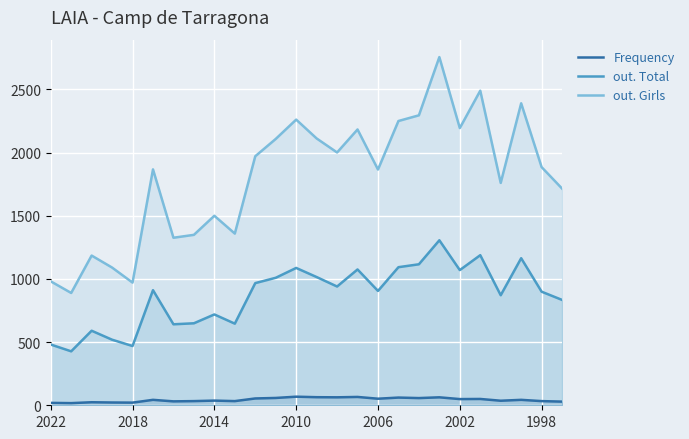

How many data points in Frequency are above 43?

12